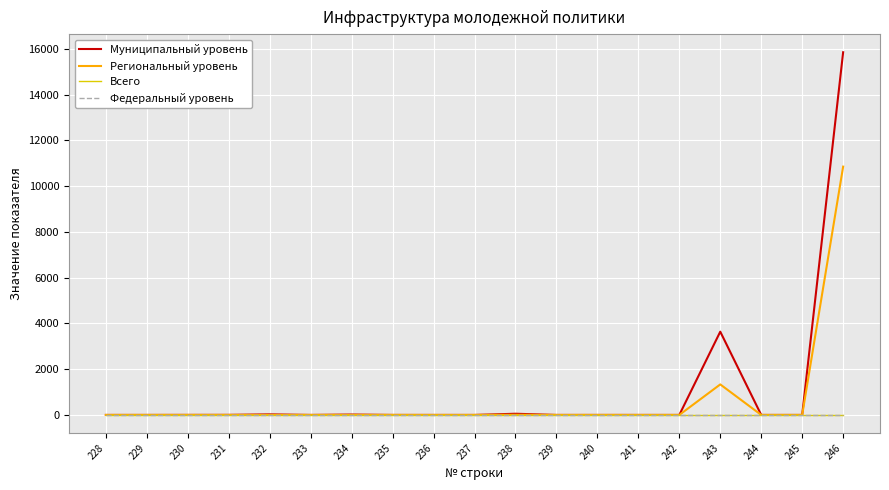

The value of Региональный уровень at 228 is 0. True or false?

True